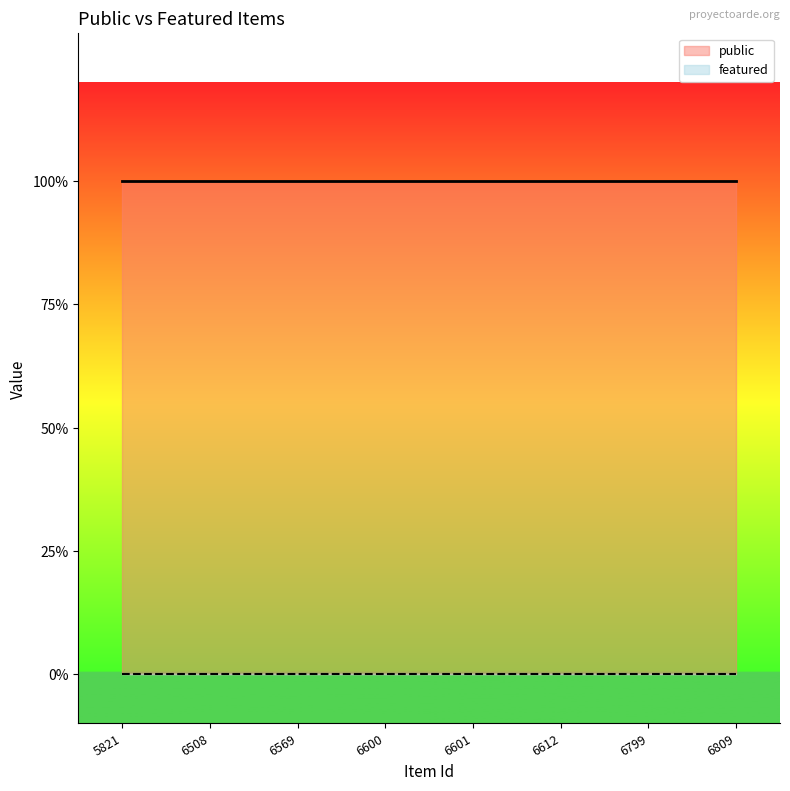

True or false: featured has more than 0 points higher than both neighbors.

False